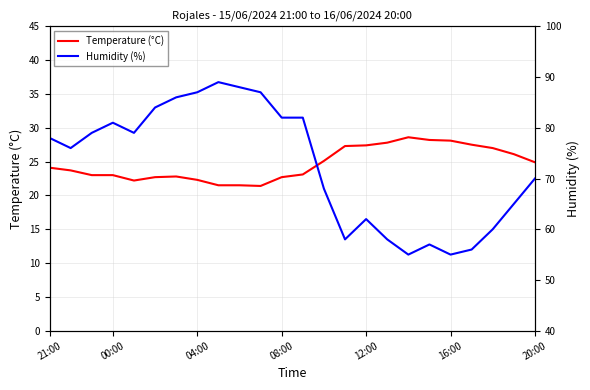

What is the minimum value for Temperature (°C)?

21.4